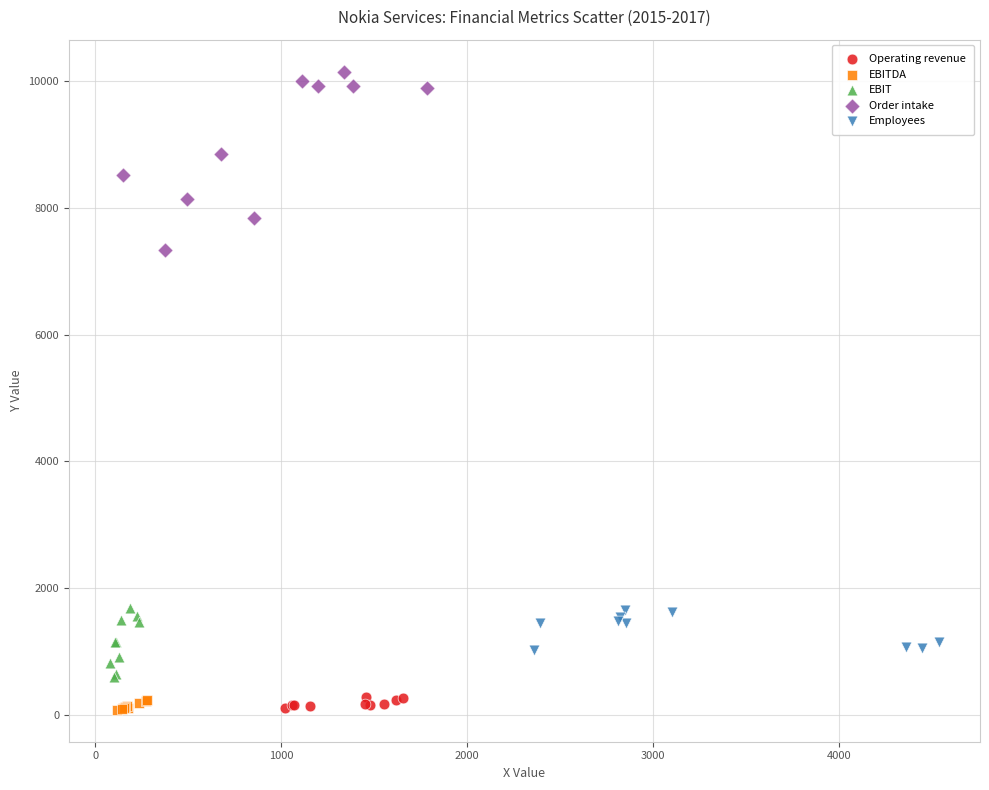

Which series reaches the maximum Y coordinate?

Order intake